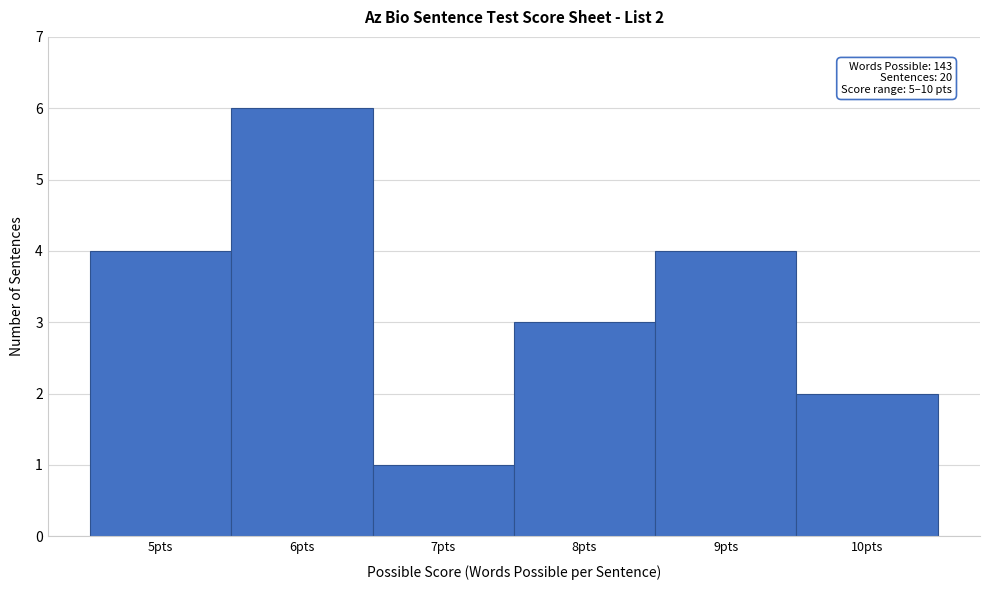

Which range on the x-axis has the tallest bar?

5.5 to 6.5